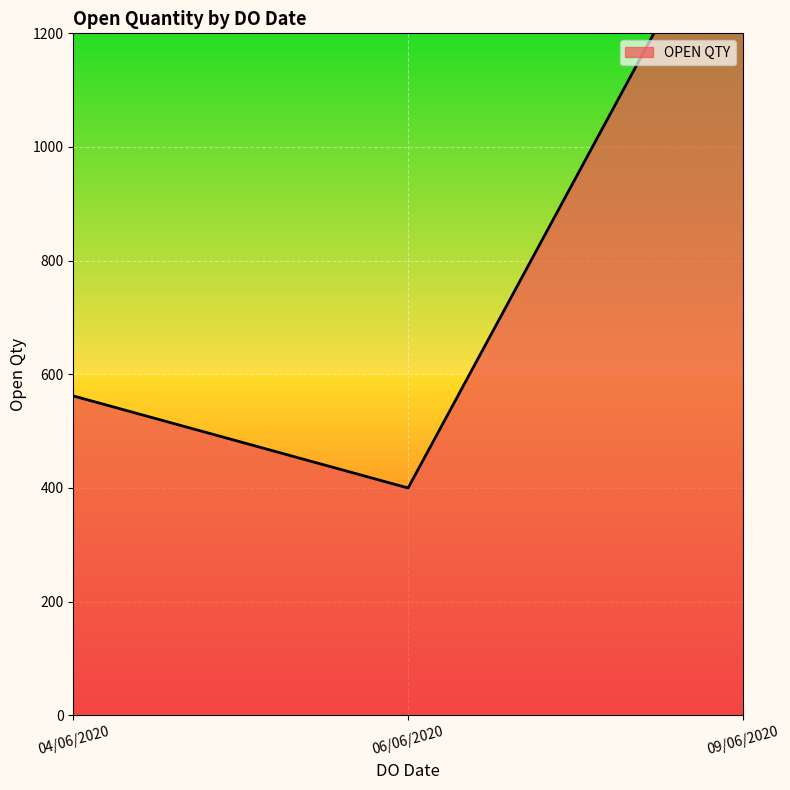

How many values are below 400?

1